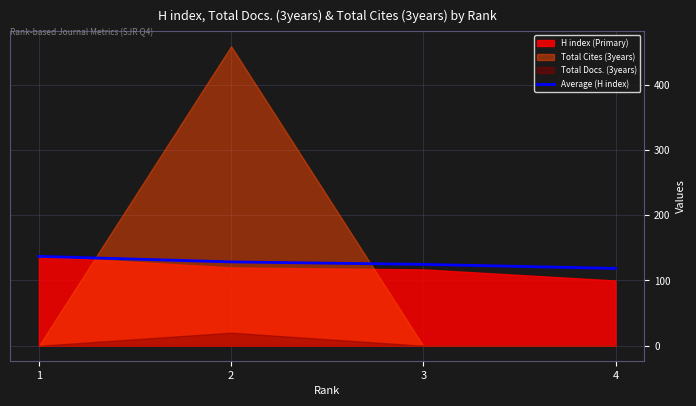

Between 4 and 1, which is larger?

1